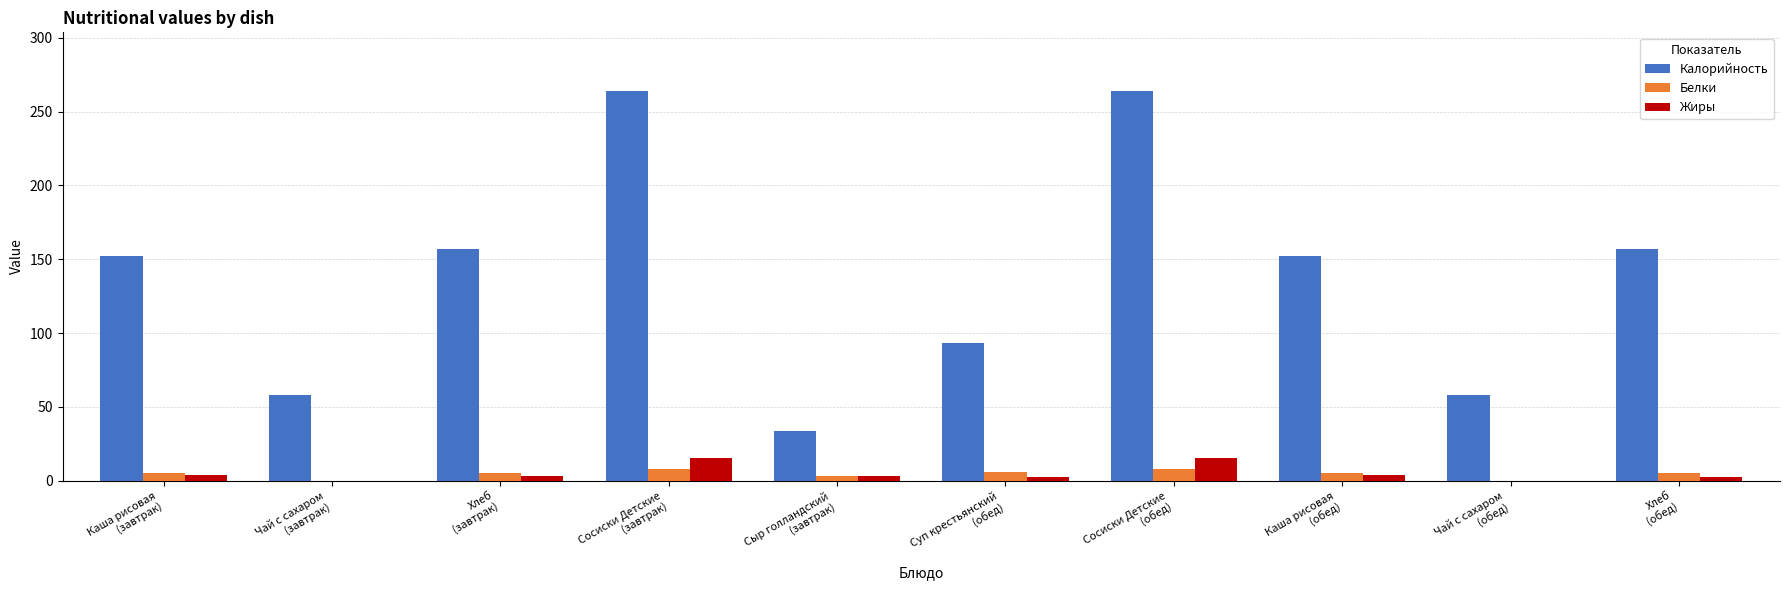

Which series has the largest total across all categories?

Калорийность